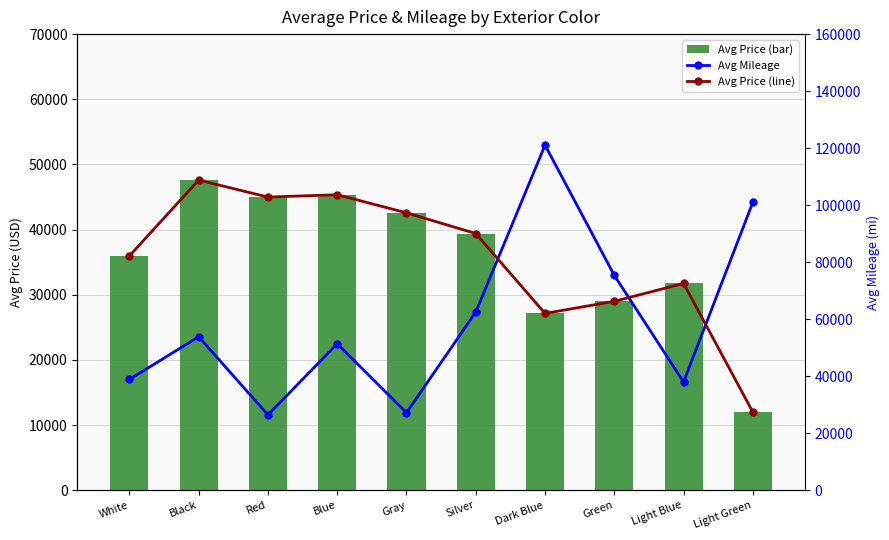

At Light Green, list the series in order from largest to smallest.

Avg Mileage, Avg Price, Avg Price (line)